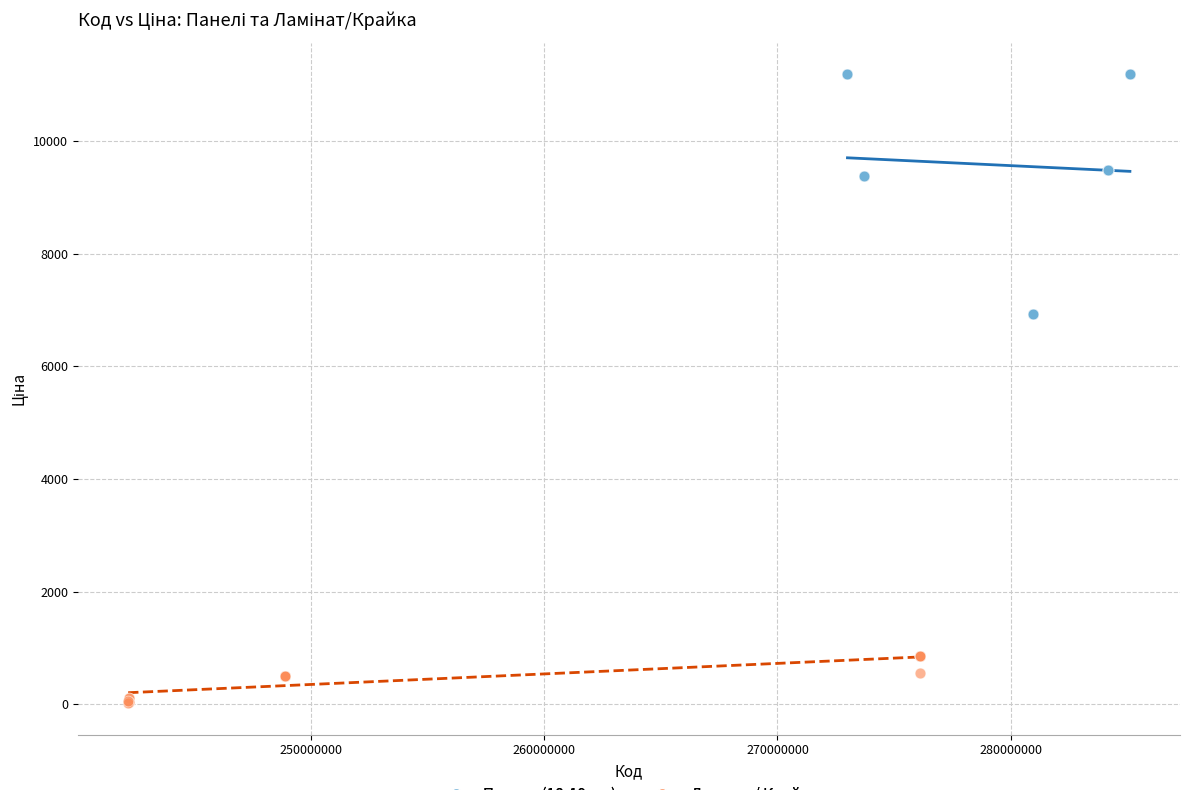

Which series reaches the maximum Y coordinate?

Панель (18-19 мм)